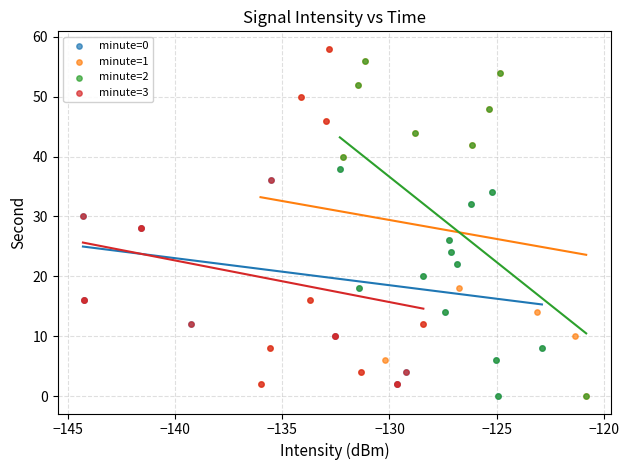

Which series has the widest spread of Y values?

minute=1